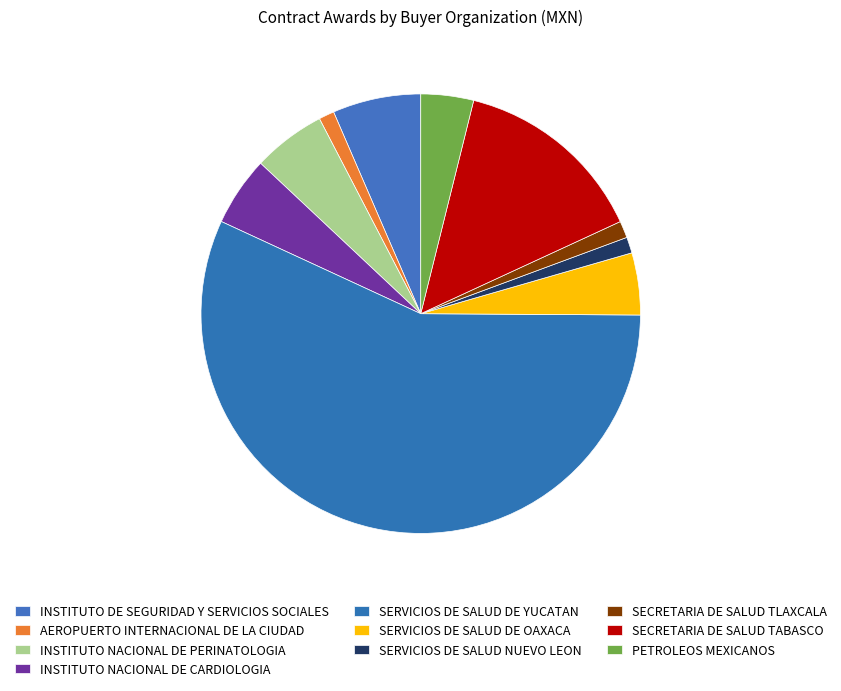

Count the number of slices in the pie.

10